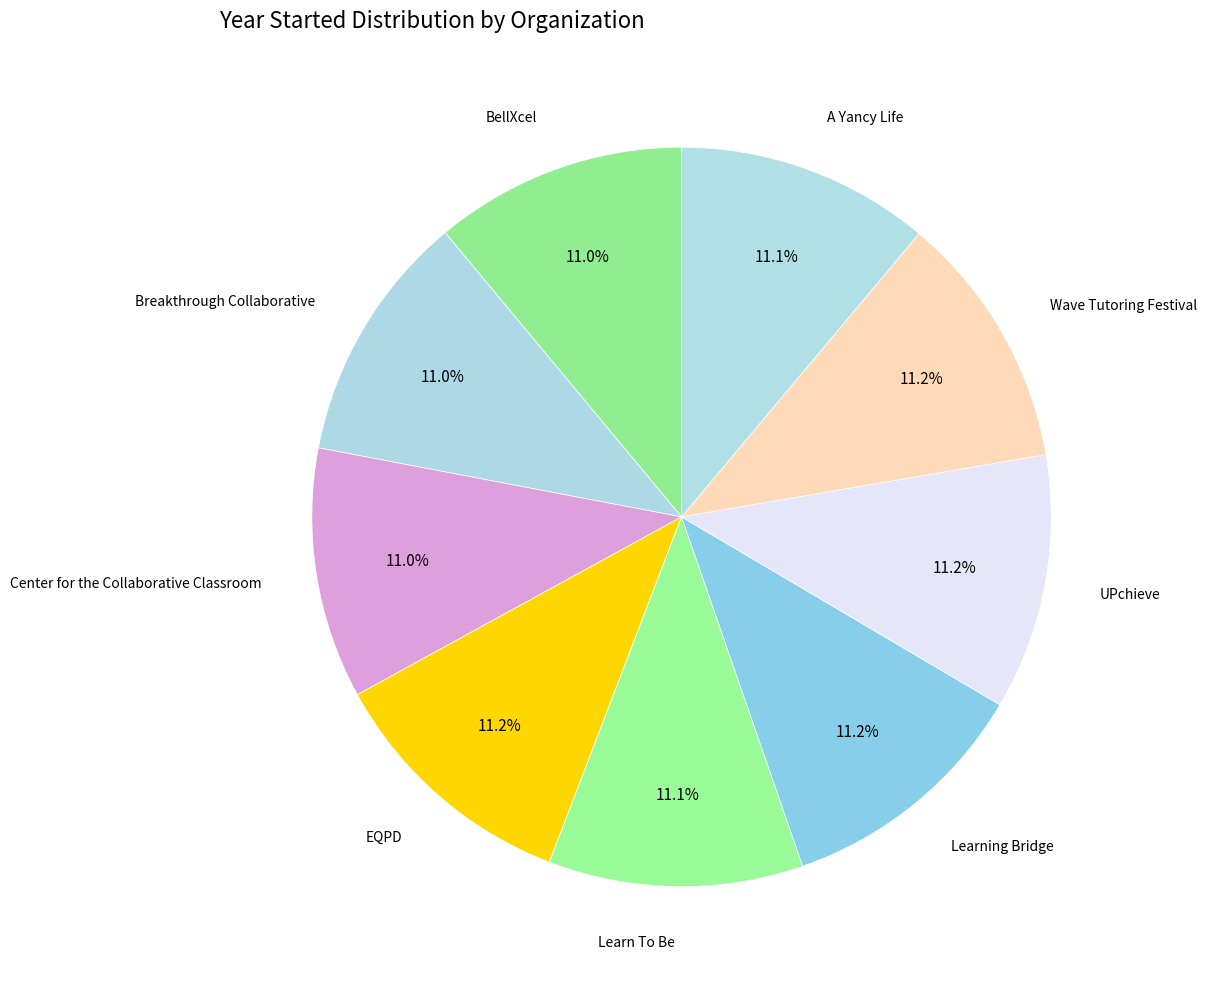

Approximately how many times larger is the value at UPchieve compared to BellXcel?

1.0